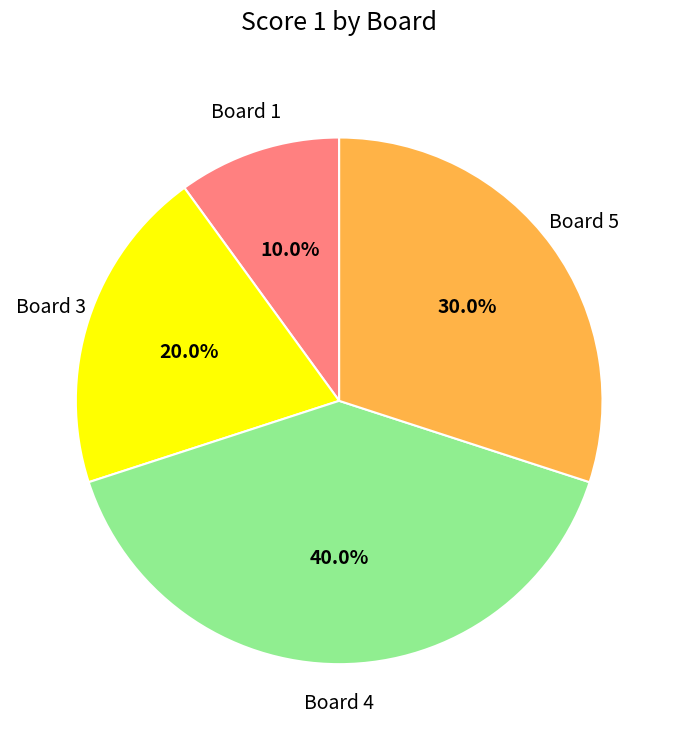

Is there a majority slice in this chart?

No